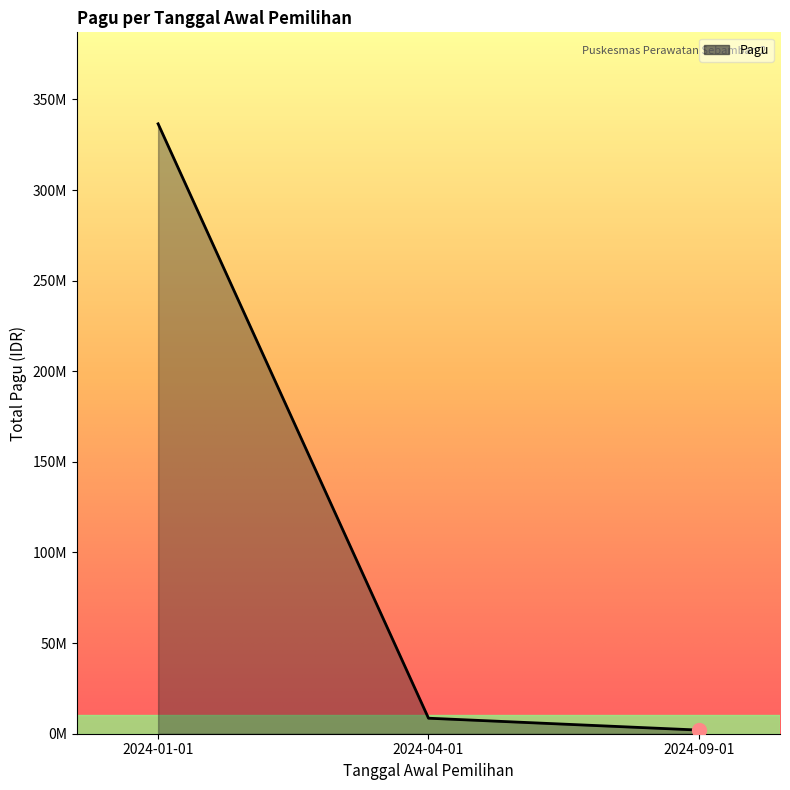

Does the chart have visible grid lines?

No